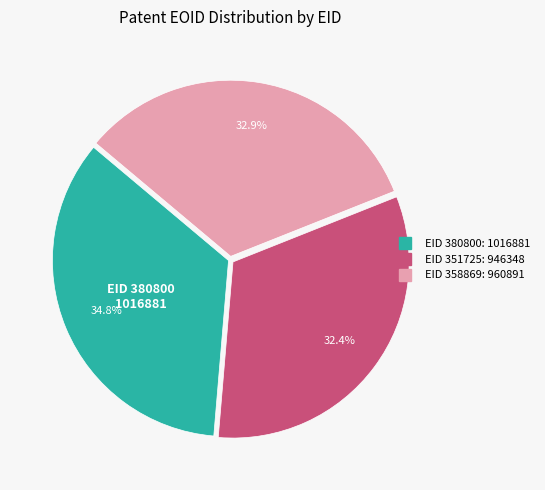

Does any single category account for the majority?

No